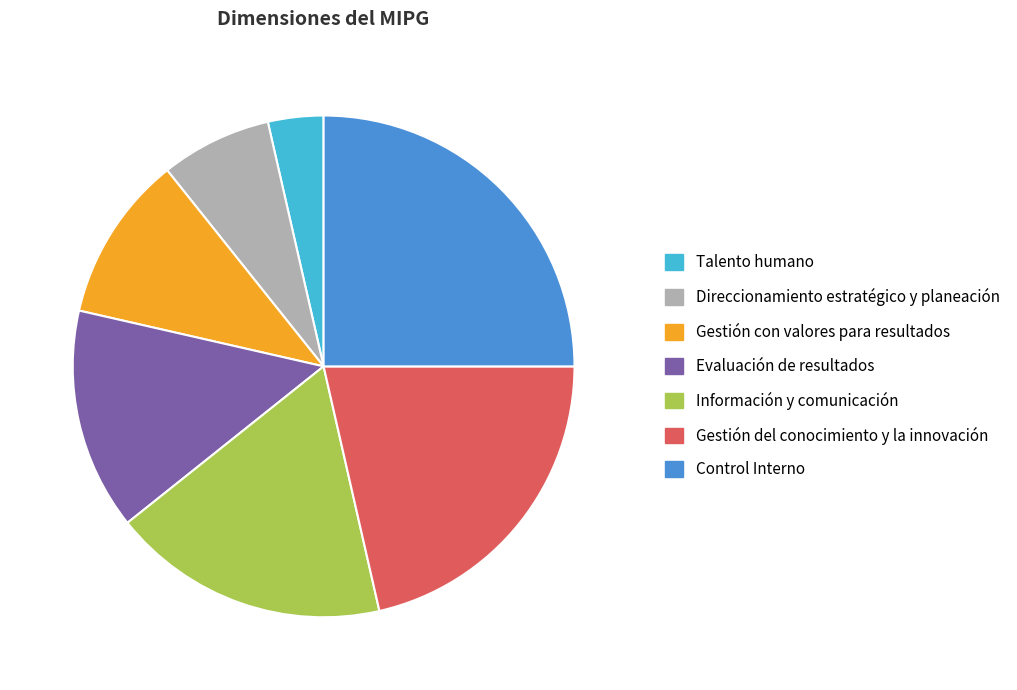

What is the largest slice in the pie chart?

Control Interno